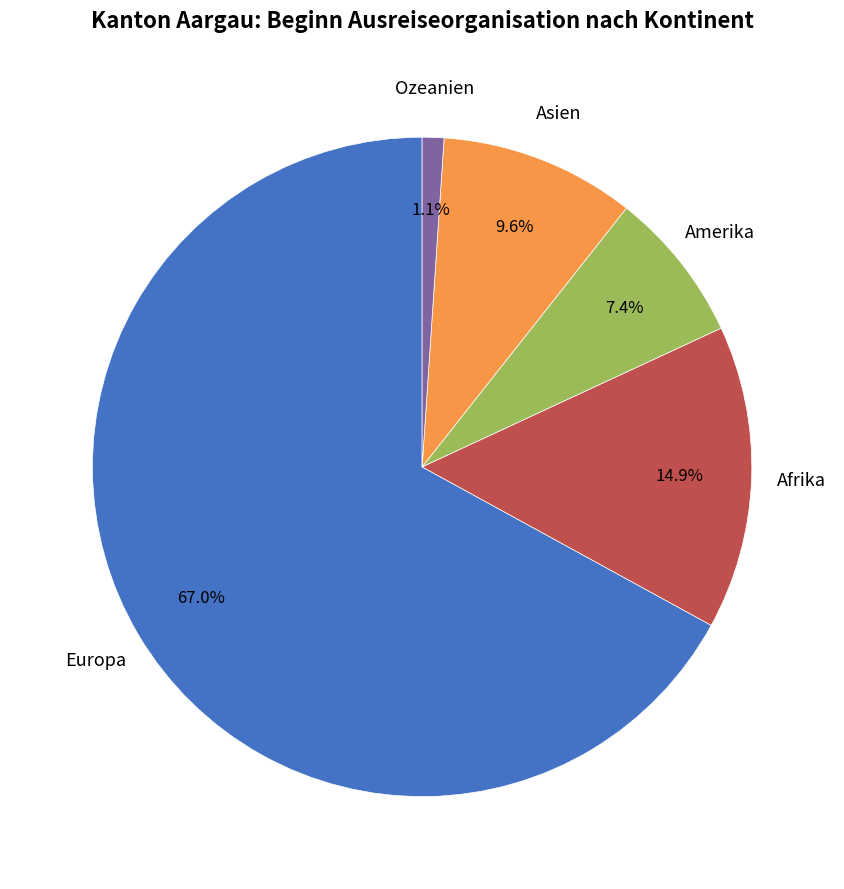

What is the ratio of the value at Ozeanien to the value at Afrika?

0.1